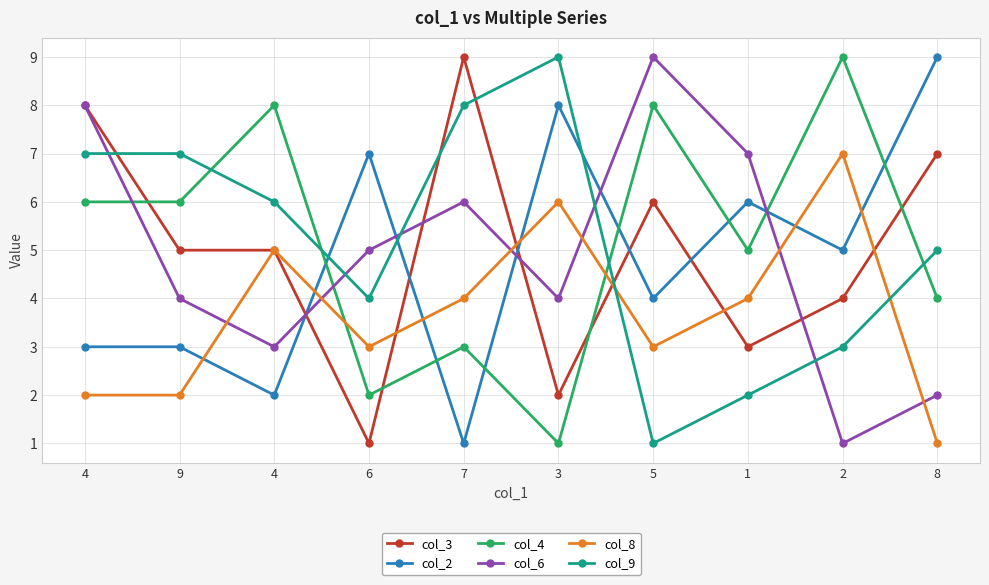

At how many categories does at least one series exceed 7?

7